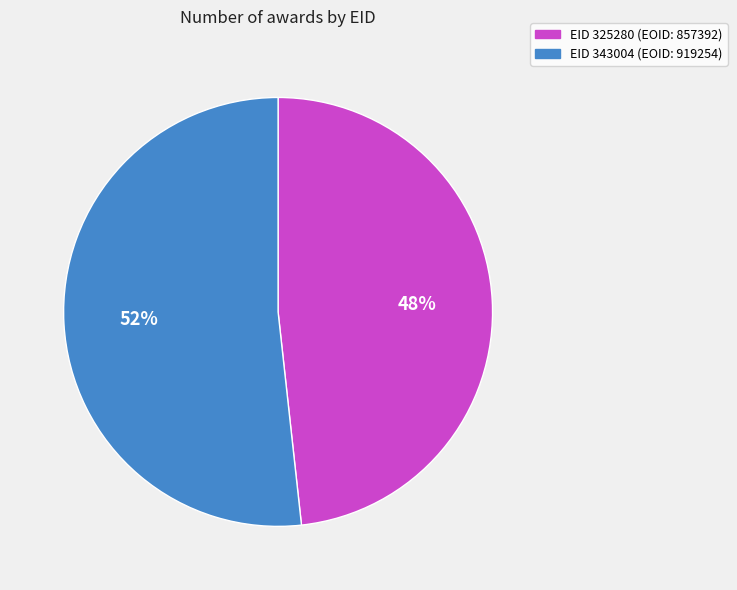

Does any single category account for the majority?

Yes